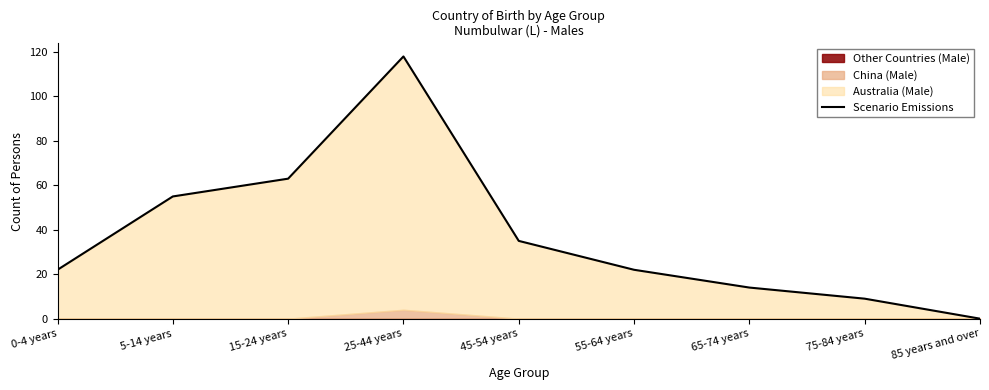

How many data points are less than 22?

3